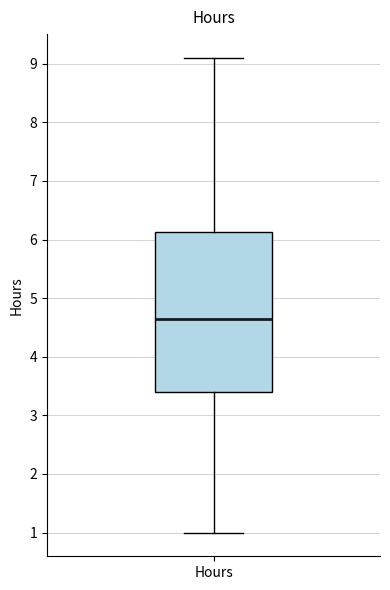

Transcribe this box plot: give where the median line is, the range the box spans, and where the two whiskers end, as read against the y-axis. The values are not printed on the chart, so give them approximately, as read against the axis.

median 4.7, box 3.4 to 6.1, whiskers 1.0 to 9.1